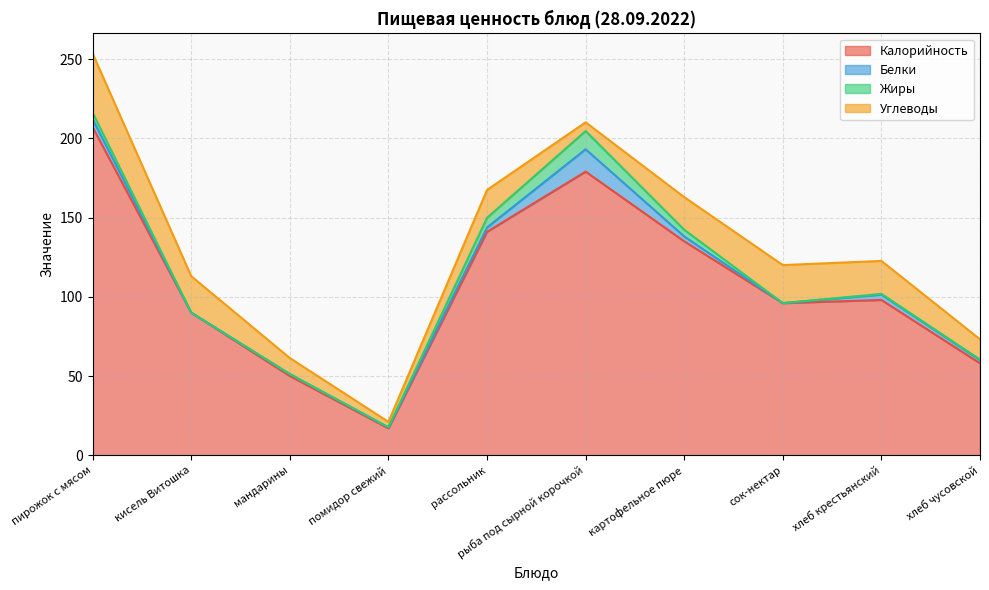

At which label does Белки reach its minimum?

кисель Витошка